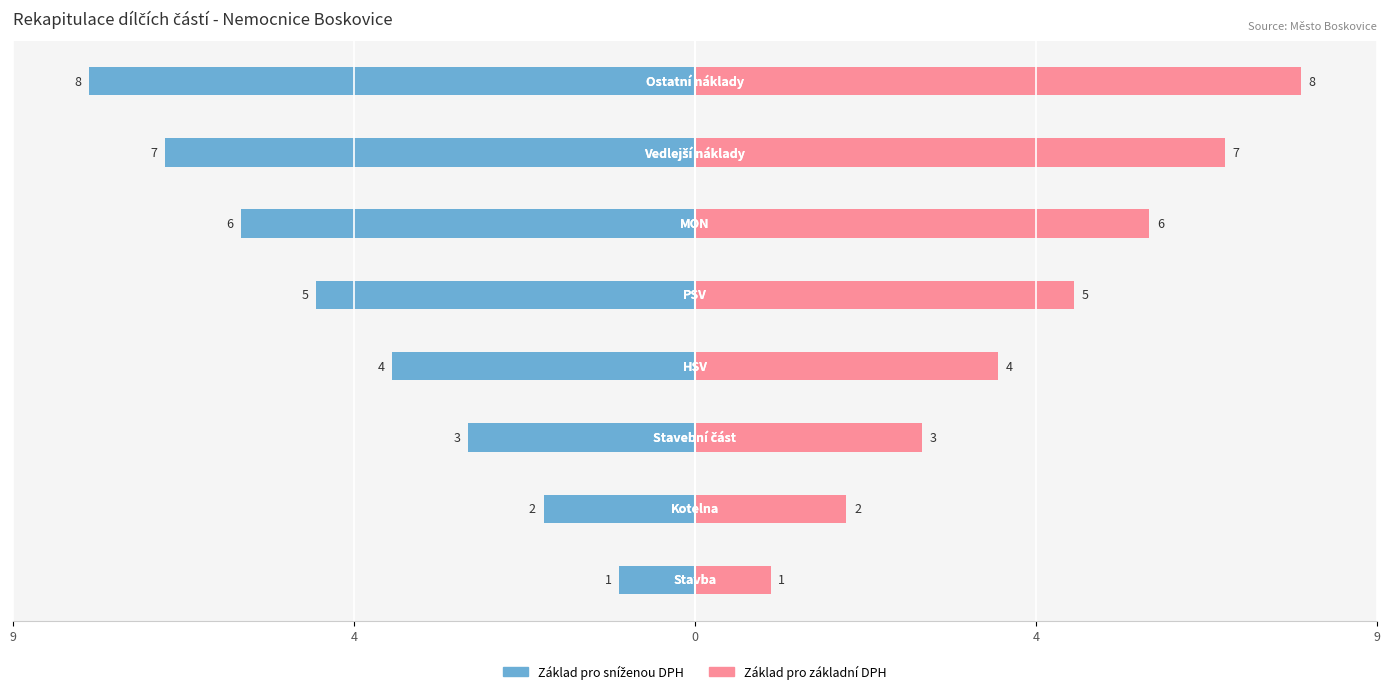

What is the difference between the maximum and minimum values in the Základ pro základní DPH series?

7